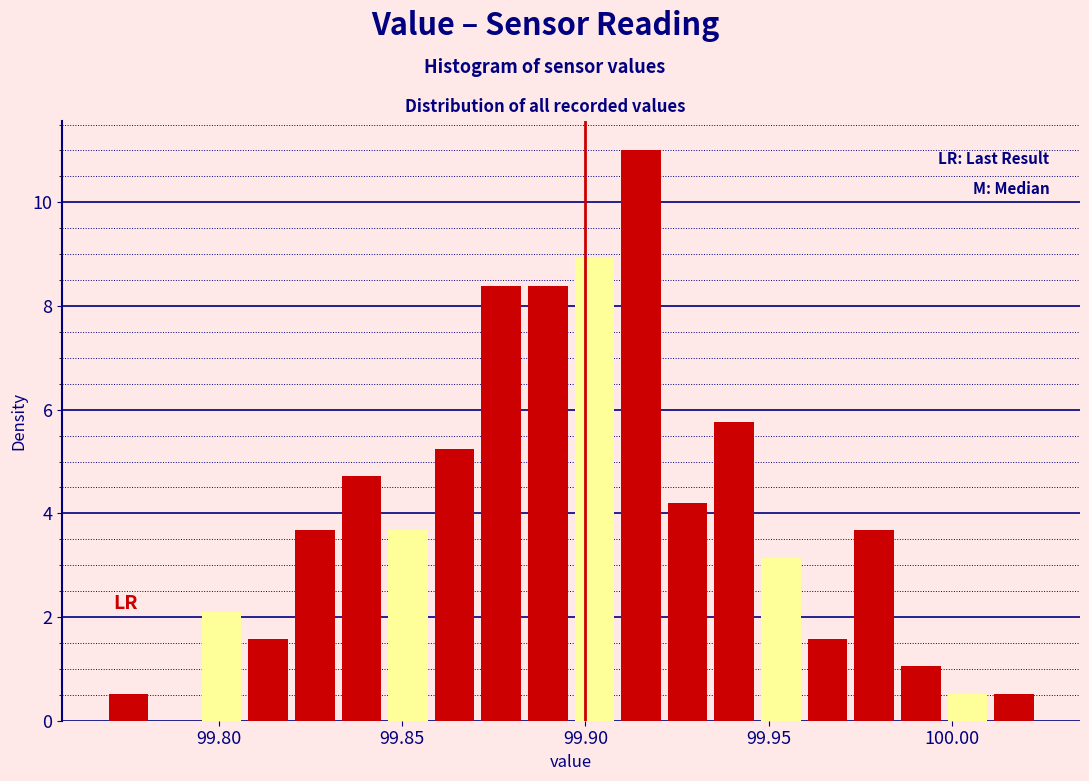

Read against the x-axis, roughly where is the centre of the tallest bar?

99.915